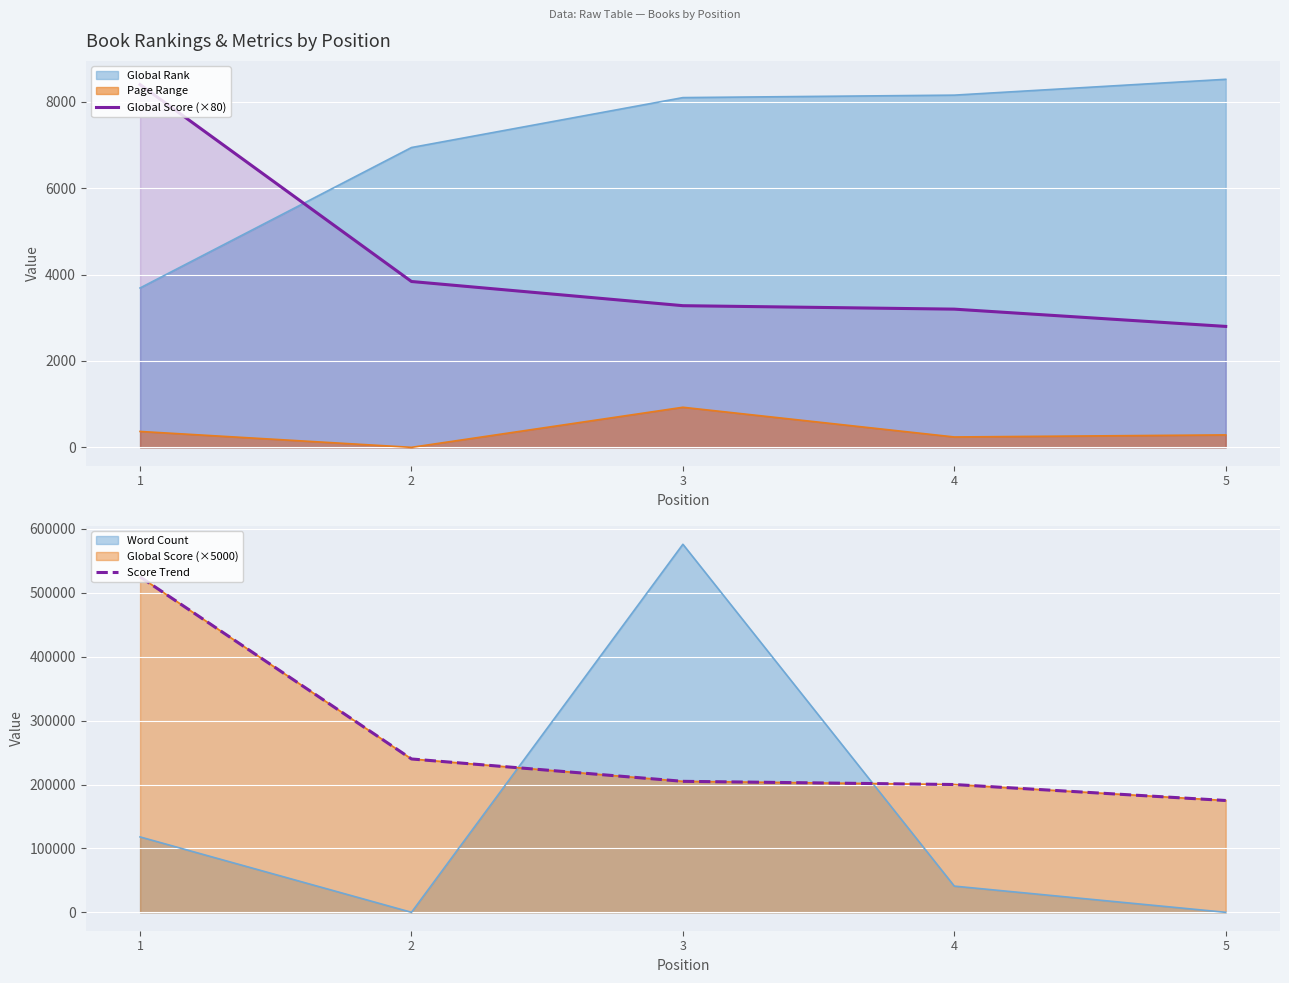

What is the difference between the second highest and minimum values in the Score Trend series?

65000